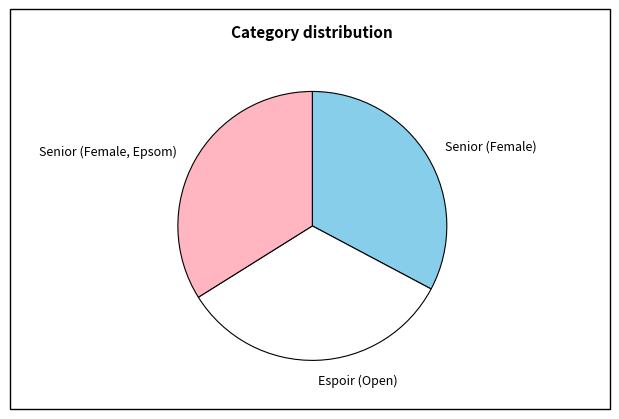

How many slices are in this pie chart?

3